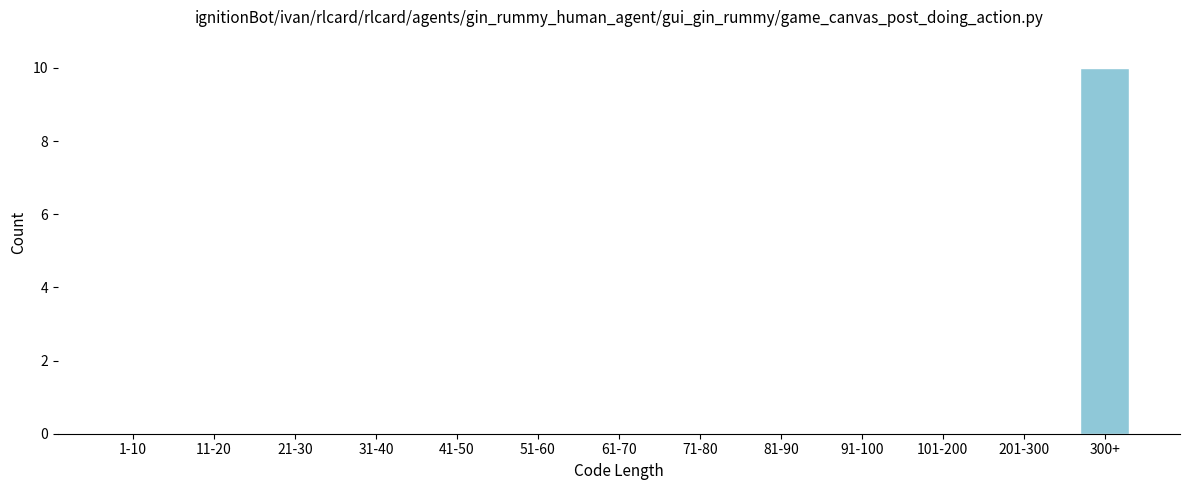

Reading left to right, what are all the values shown in this chart?

1-10=0	11-20=0	21-30=0	31-40=0	41-50=0	51-60=0	61-70=0	71-80=0	81-90=0	91-100=0	101-200=0	201-300=0	300+=10